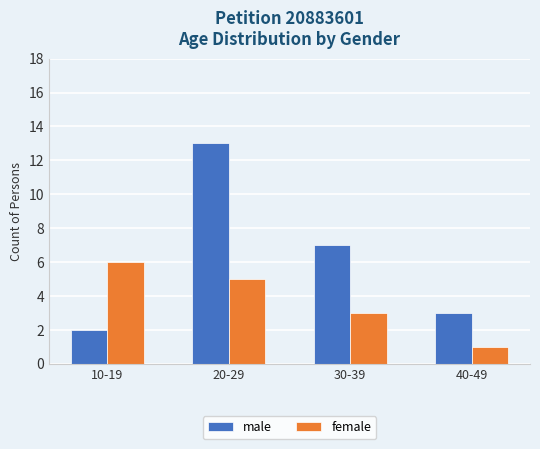

True or false: male has a value of 13 at 20-29.

True